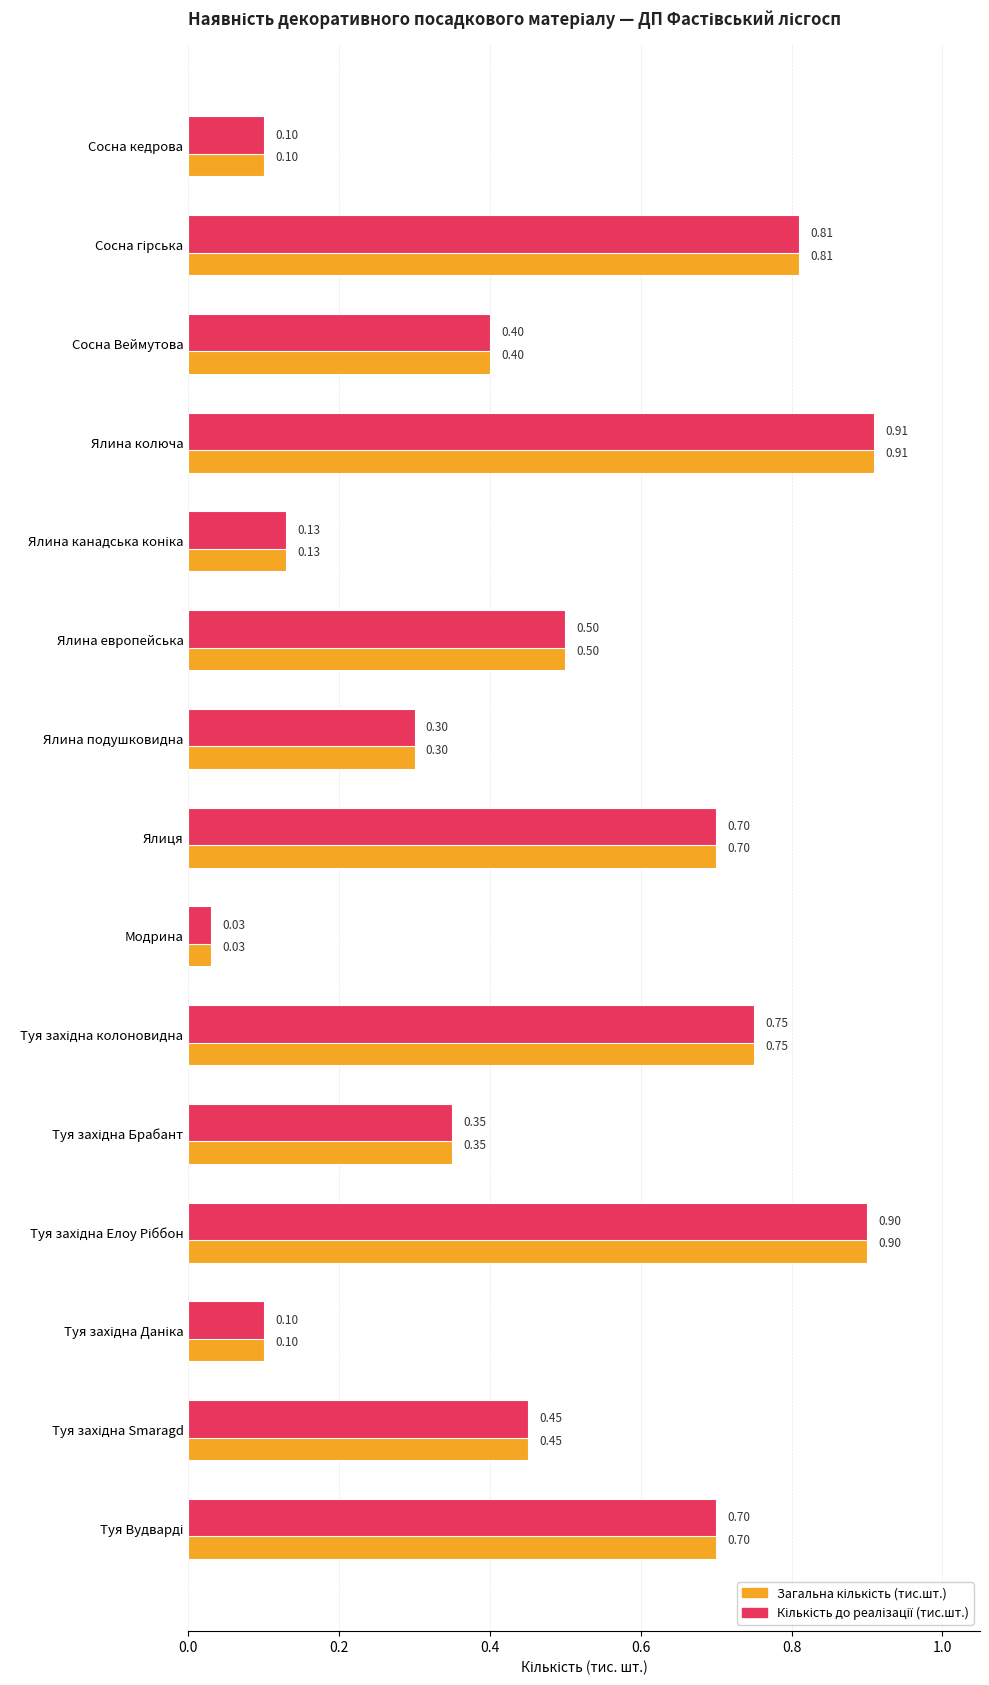

At which category does the chart reach its minimum across all series?

Модрина